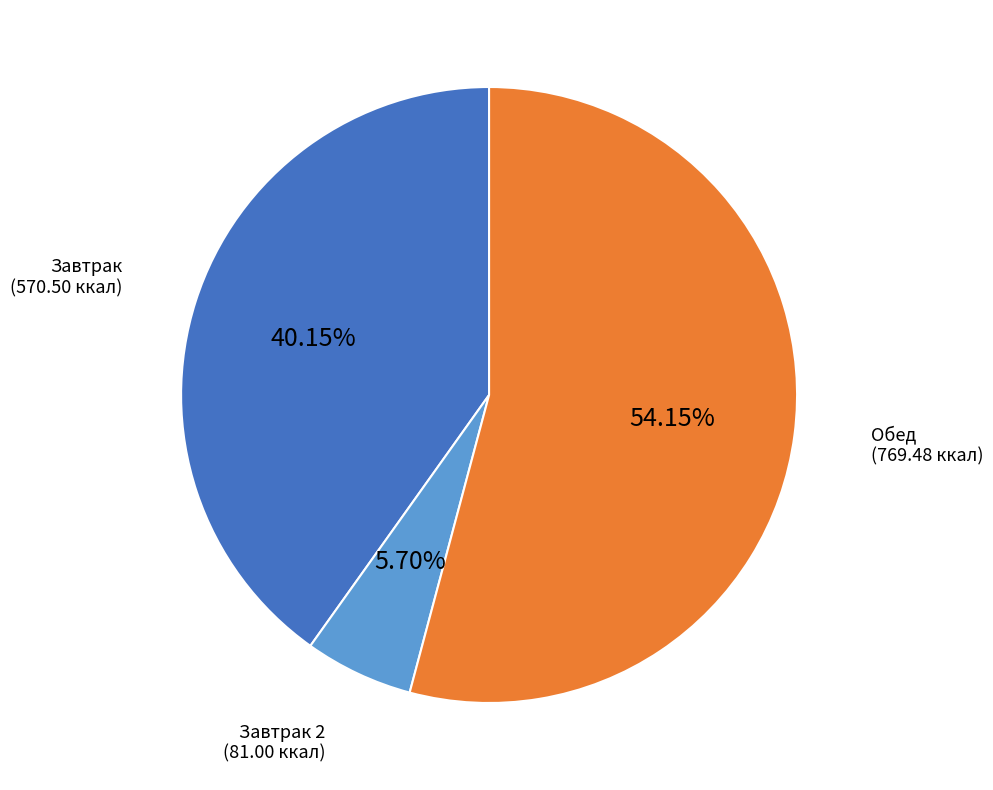

Which has a higher value, Завтрак 2 or Завтрак?

Завтрак